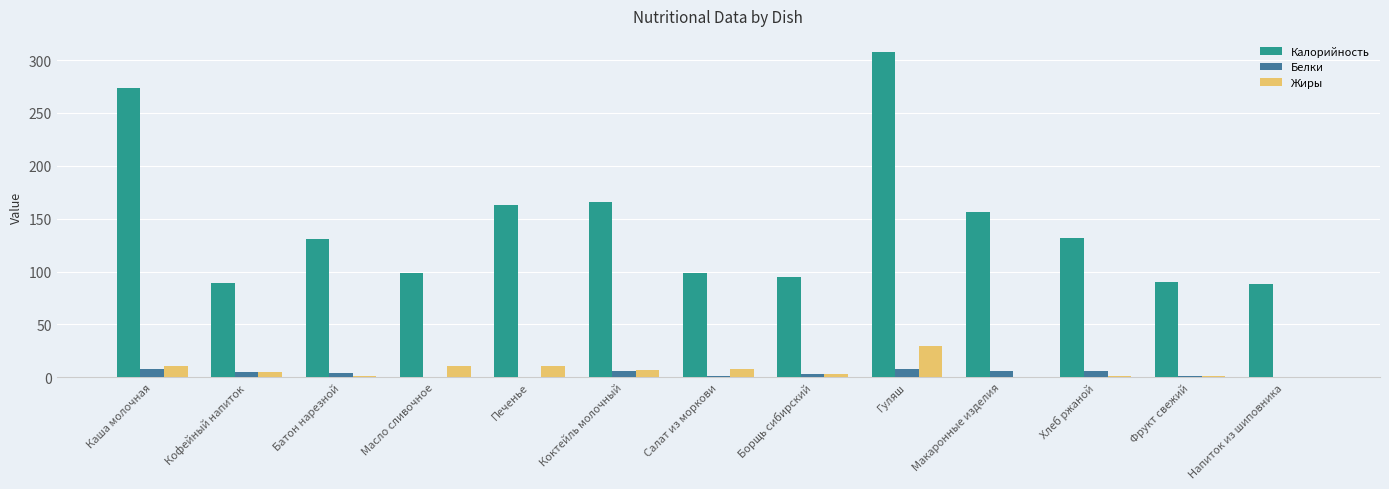

How many categories are shown in the chart?

13